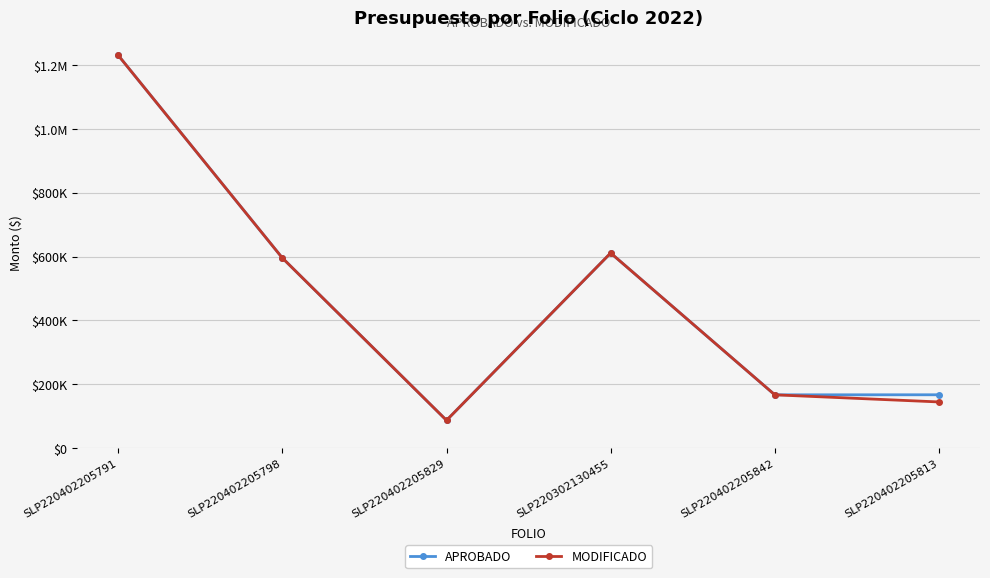

Is this an area chart (filled region under the line)?

No